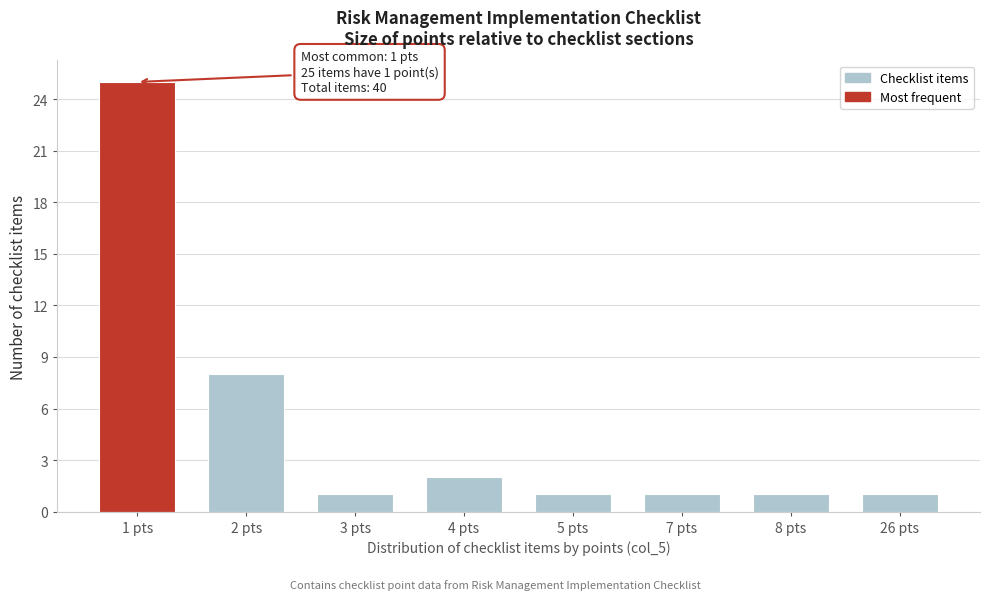

Reading left to right, transcribe all the data shown in this chart.

25	8	1	2	1	1	1	1